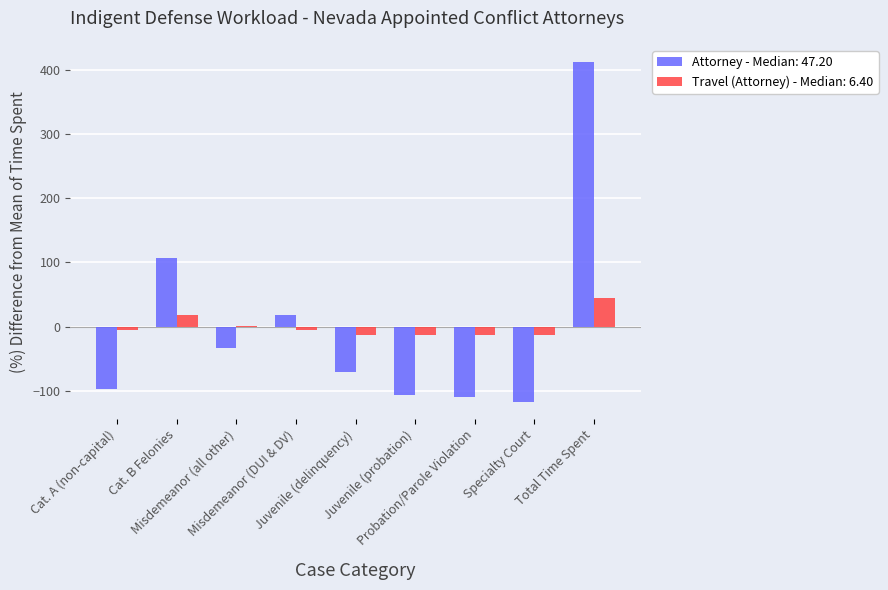

At which category is the sum across all series the highest?

Total Time Spent